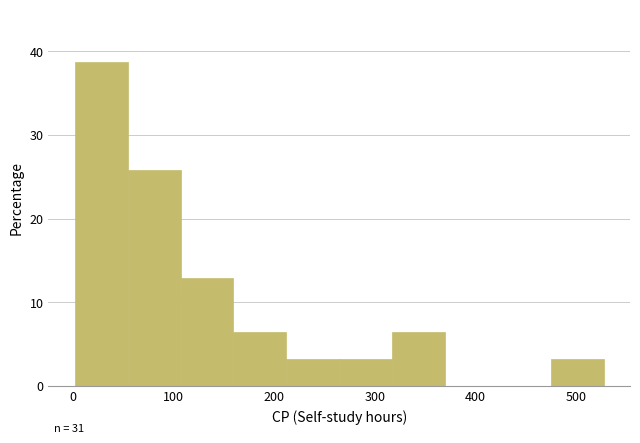

Over which range of the x-axis is the bar tallest?

0 to 50